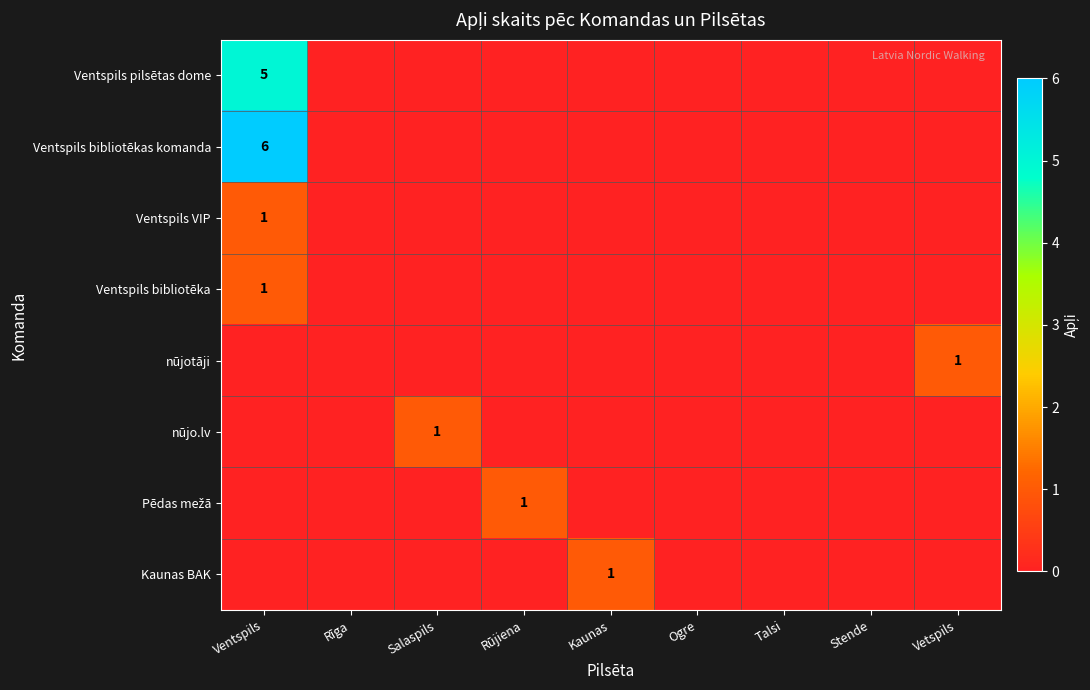

True or false: nūjo.lv has a value of 0 at Salaspils.

False